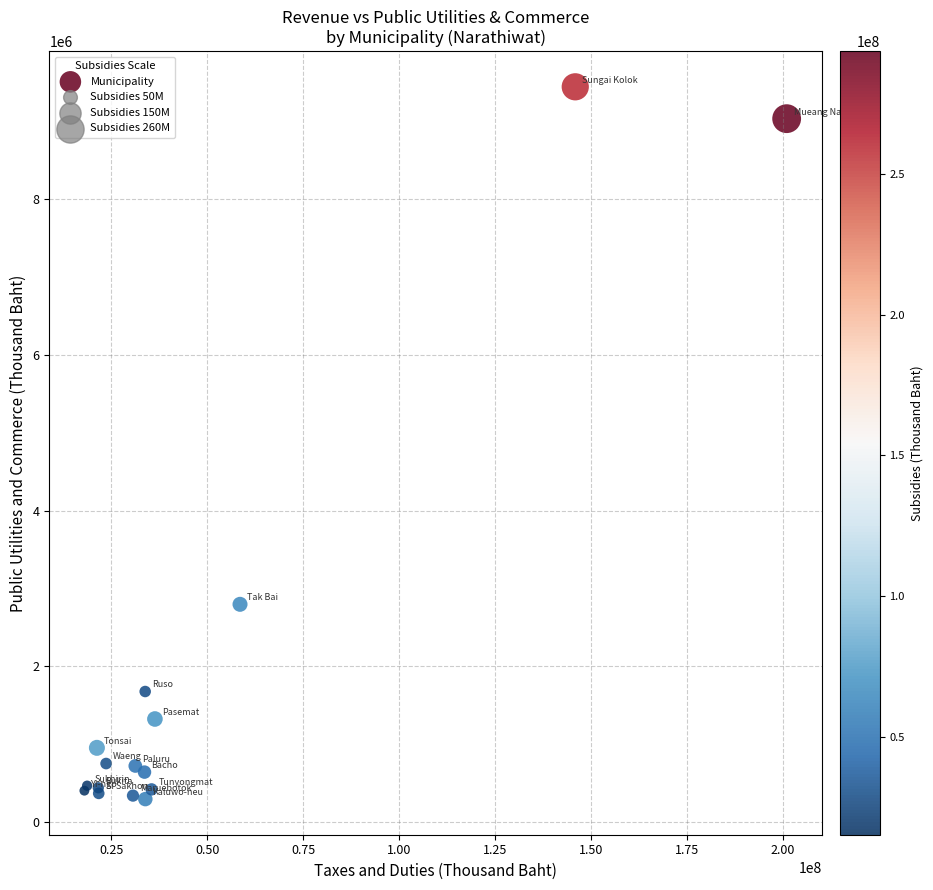

What Y value in the scatter plot is closest to 4867657?

2796005.4